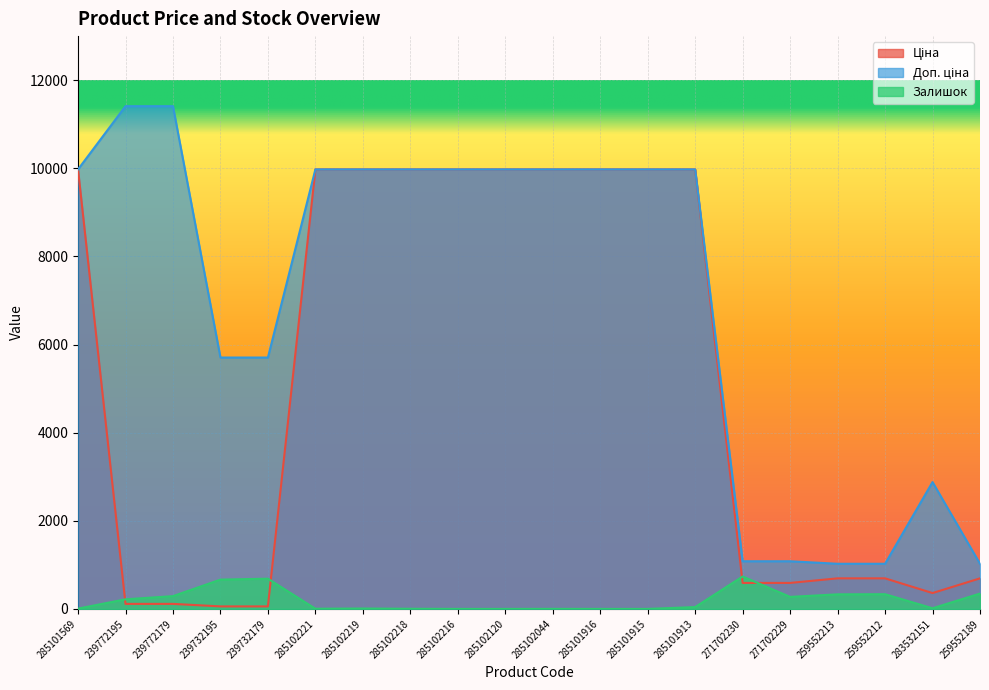

What is the sum of the Залишок values at 285102218 and 283532151?

18.0